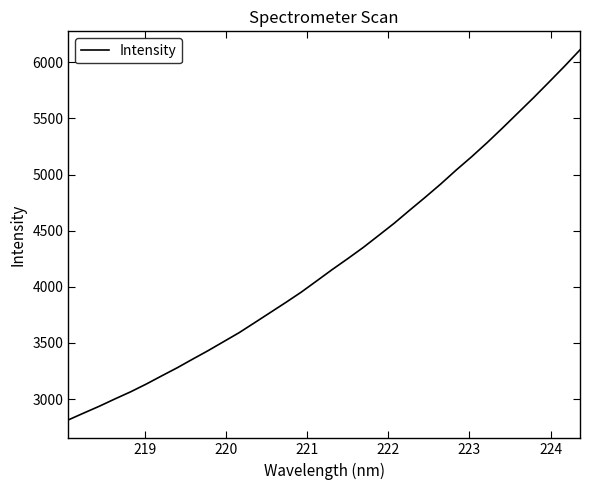

How many values exceed 4153?

17